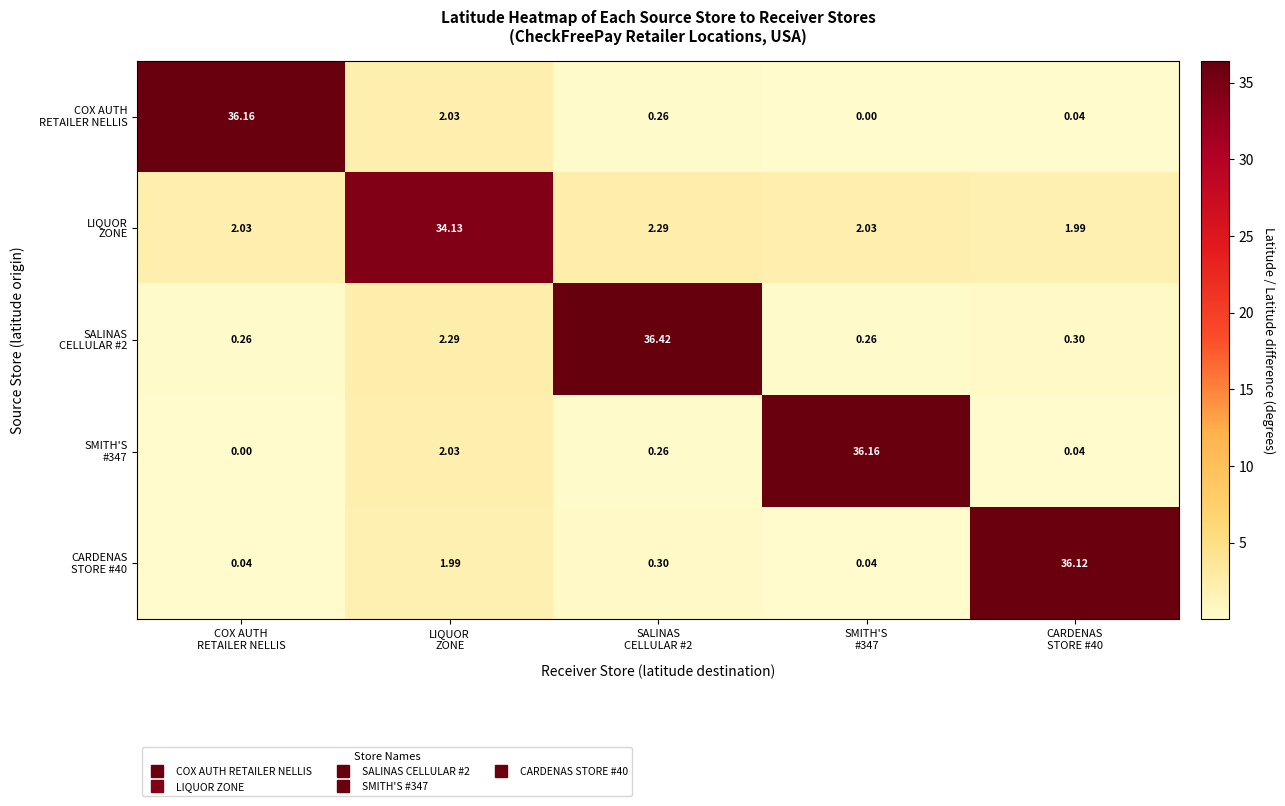

Between CARDENAS
STORE #40 and LIQUOR
ZONE, which is larger?

LIQUOR
ZONE